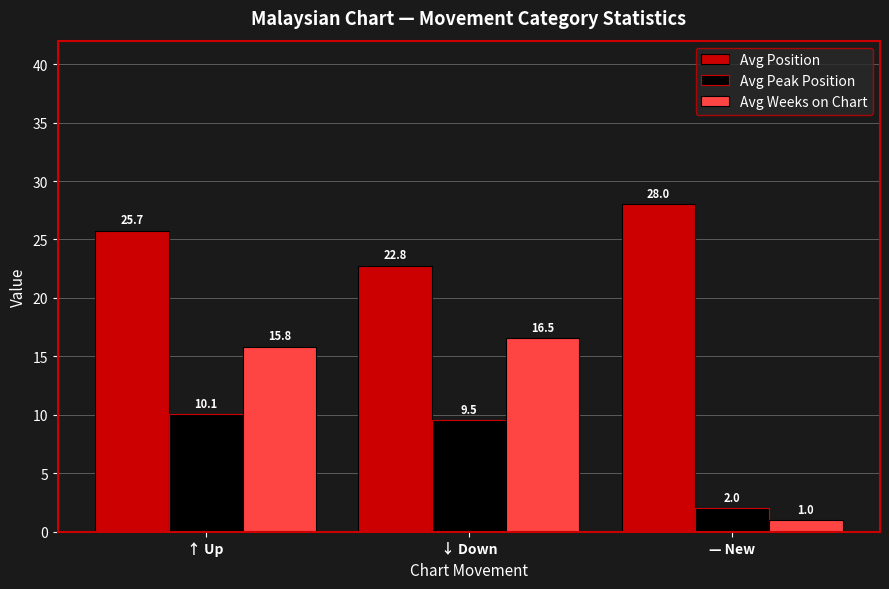

Reading left to right, extract all data points from this chart.

Avg Position: 25.7	22.8	28.0
Avg Peak Position: 10.1	9.5	2.0
Avg Weeks on Chart: 15.8	16.5	1.0